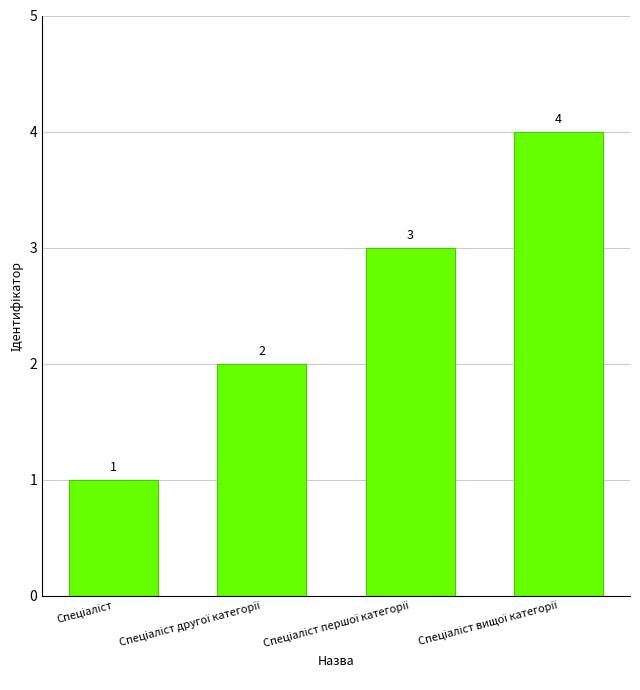

How many values are between 2 and 4?

3